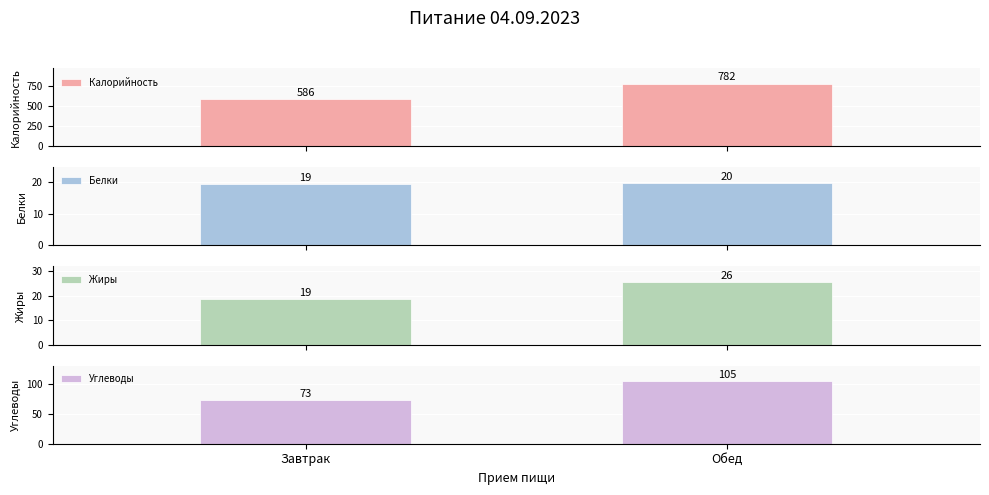

What is the greatest value displayed?

782.2